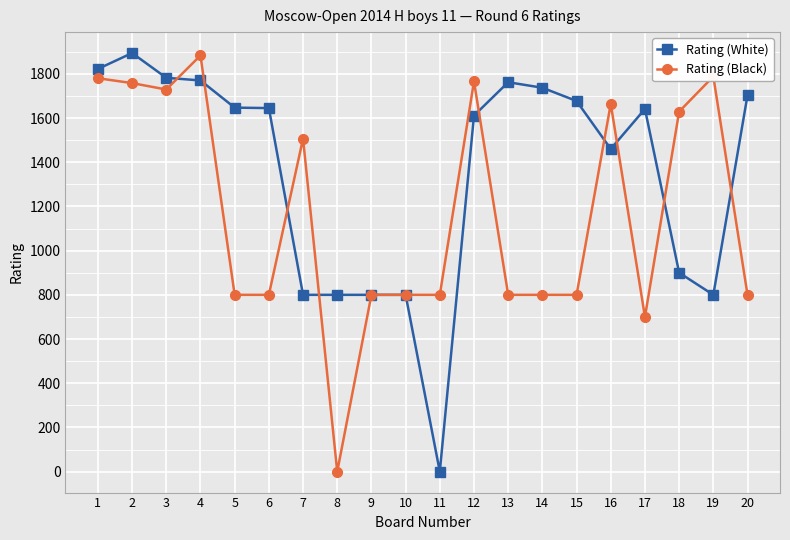

What is the difference between the Rating (White) values at 13 and 18?

862